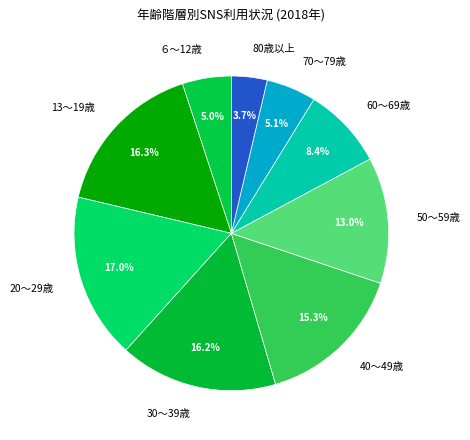

Which category has the smallest portion of the pie?

80歳以上